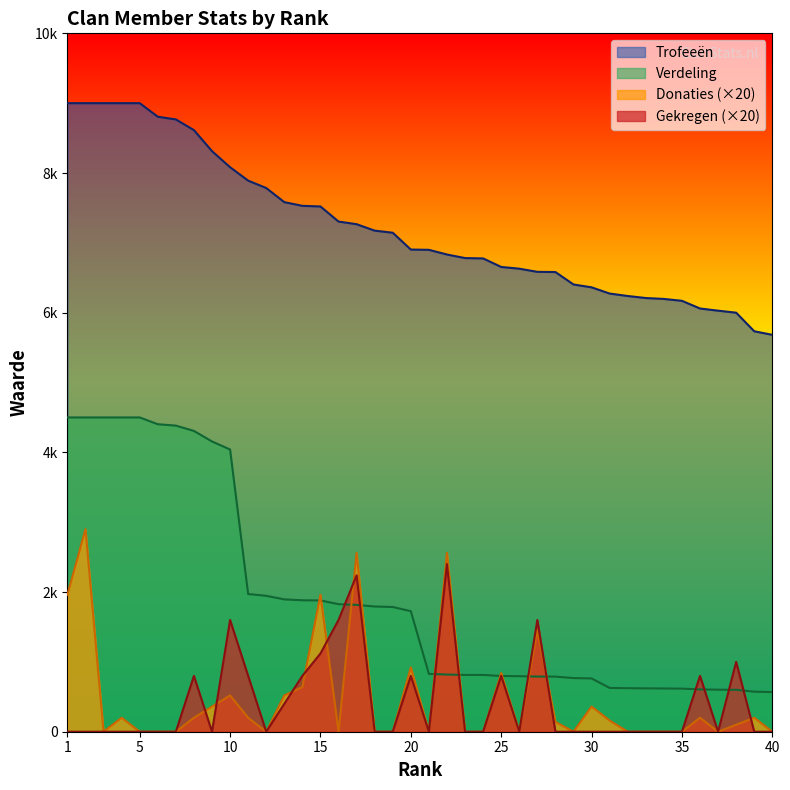

What is the difference between the maximum and minimum values in the Verdeling series?

3932